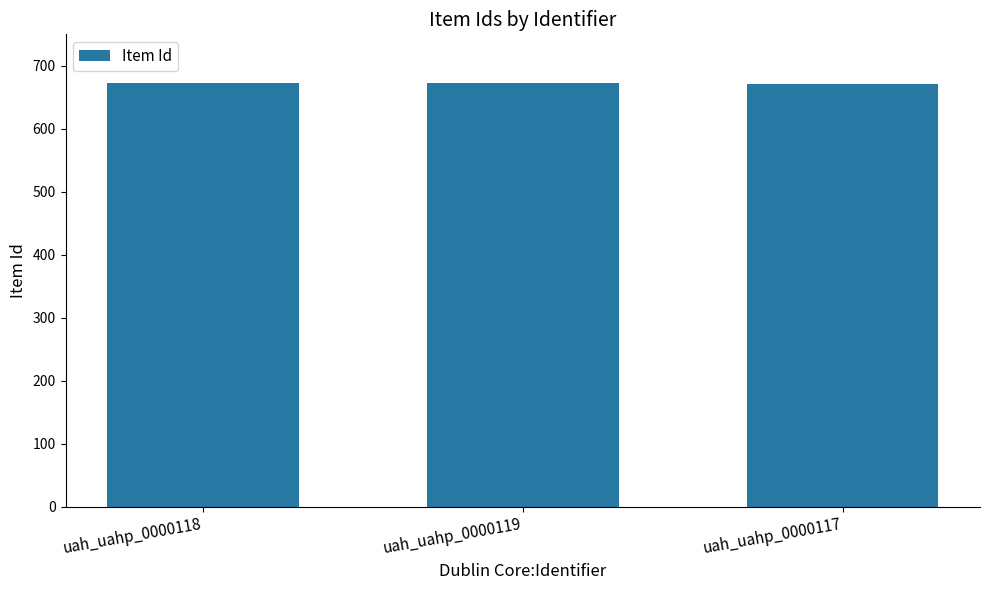

Count the number of categories in the chart.

3